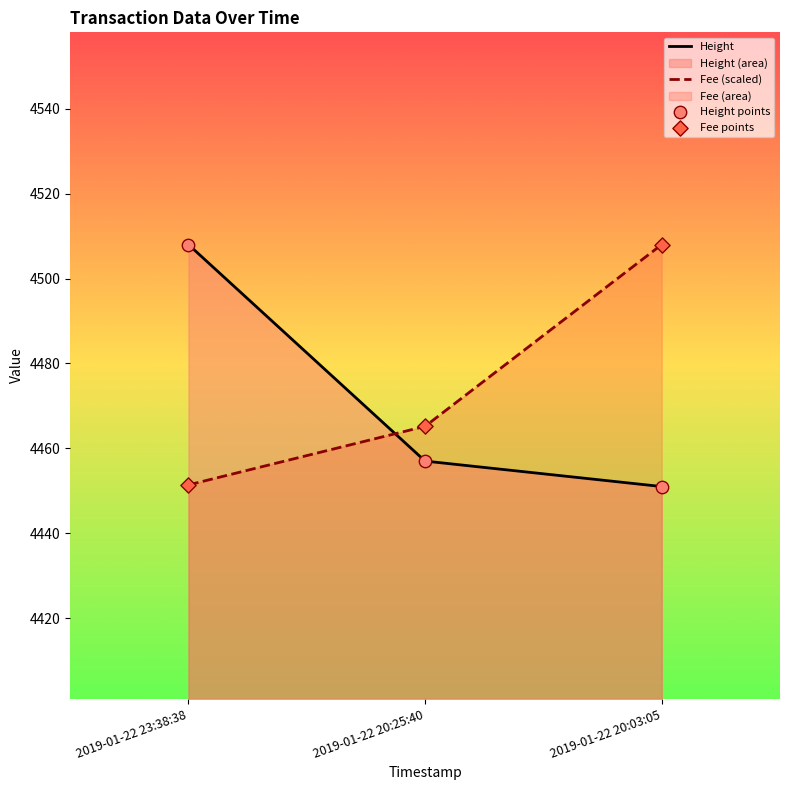

Is the value of Fee points at 2019-01-22 20:25:40 greater than the value of Height at 2019-01-22 20:25:40?

Yes